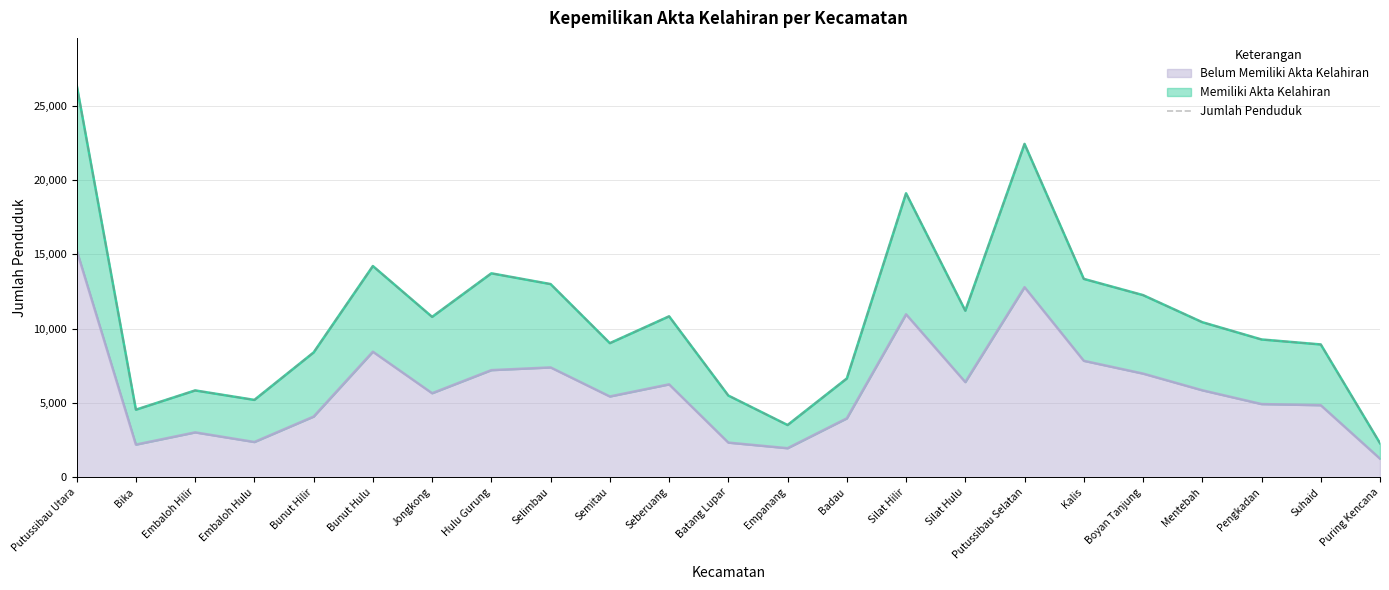

Which label corresponds to the smallest value in the chart?

Puring Kencana